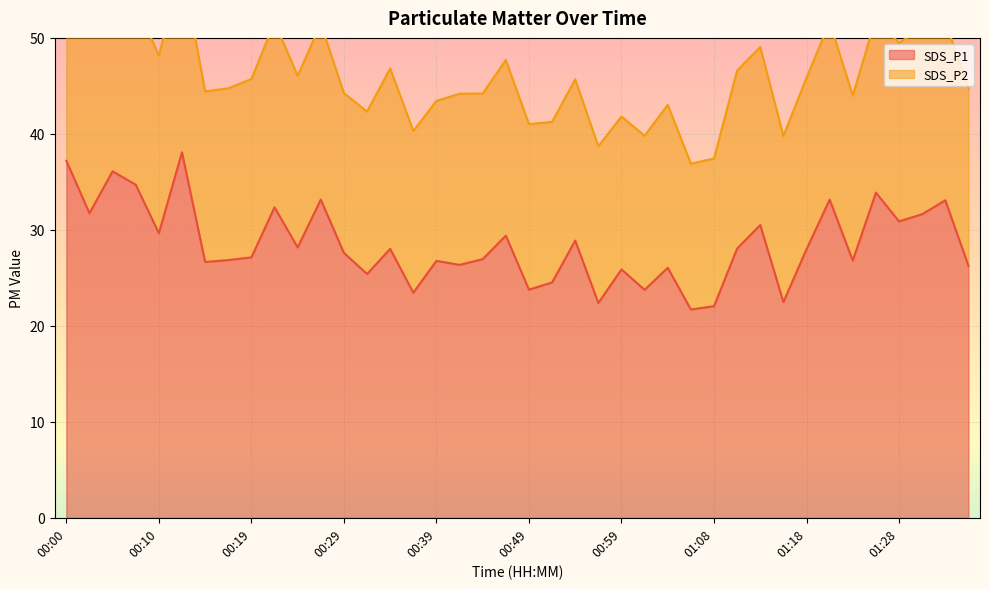

Does the chart display data point markers on the line(s)?

No